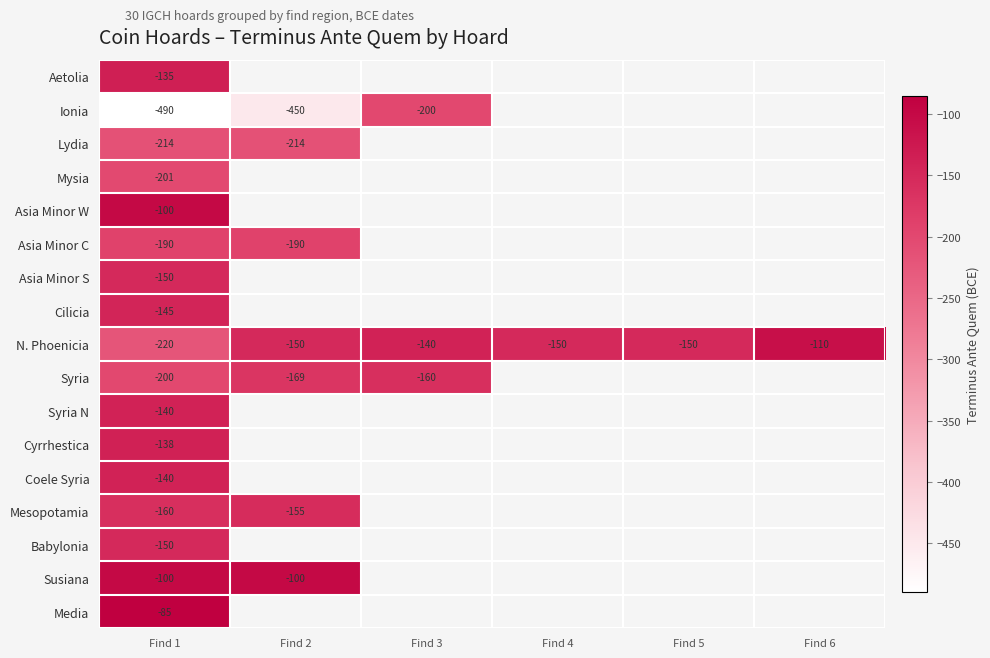

What is the difference between the maximum and minimum values in the N. Phoenicia series?

110